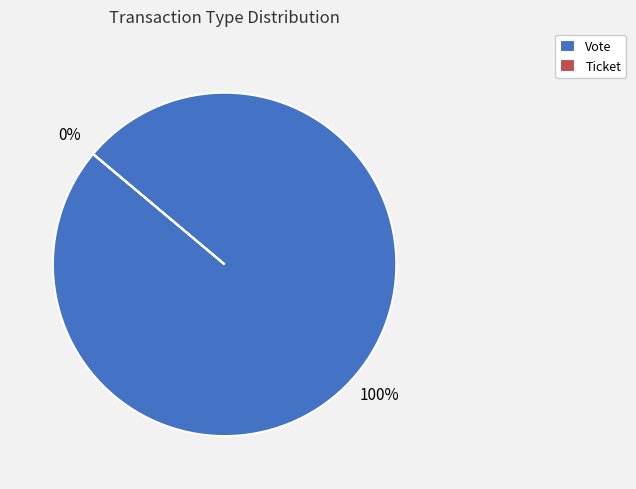

Count the number of slices in the pie.

2